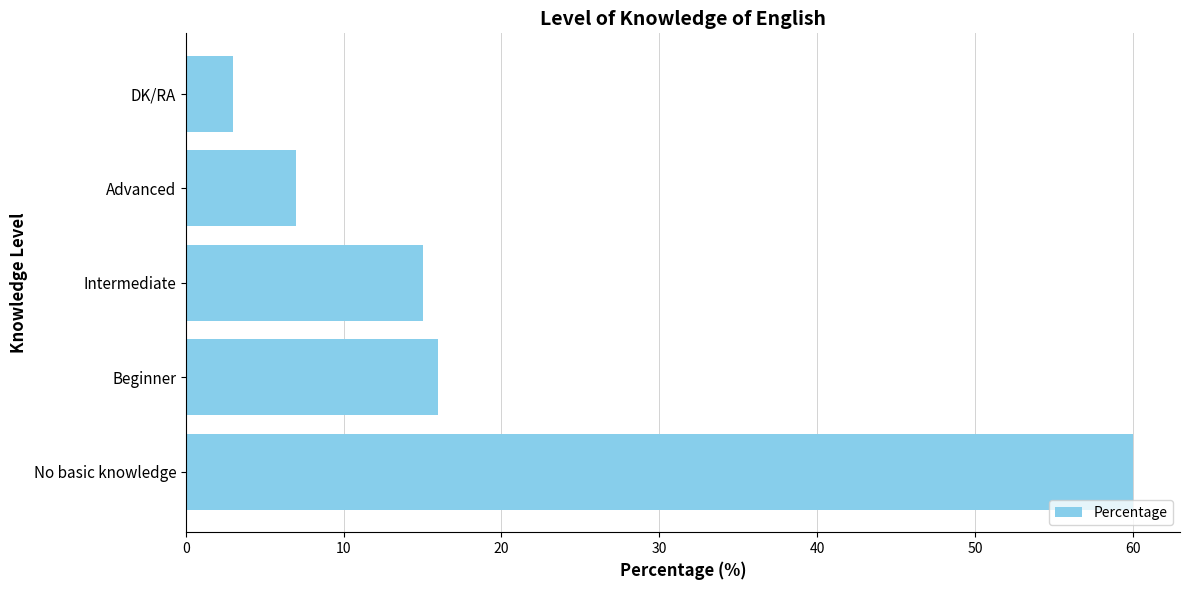

Which label corresponds to the smallest value in the chart?

DK/RA